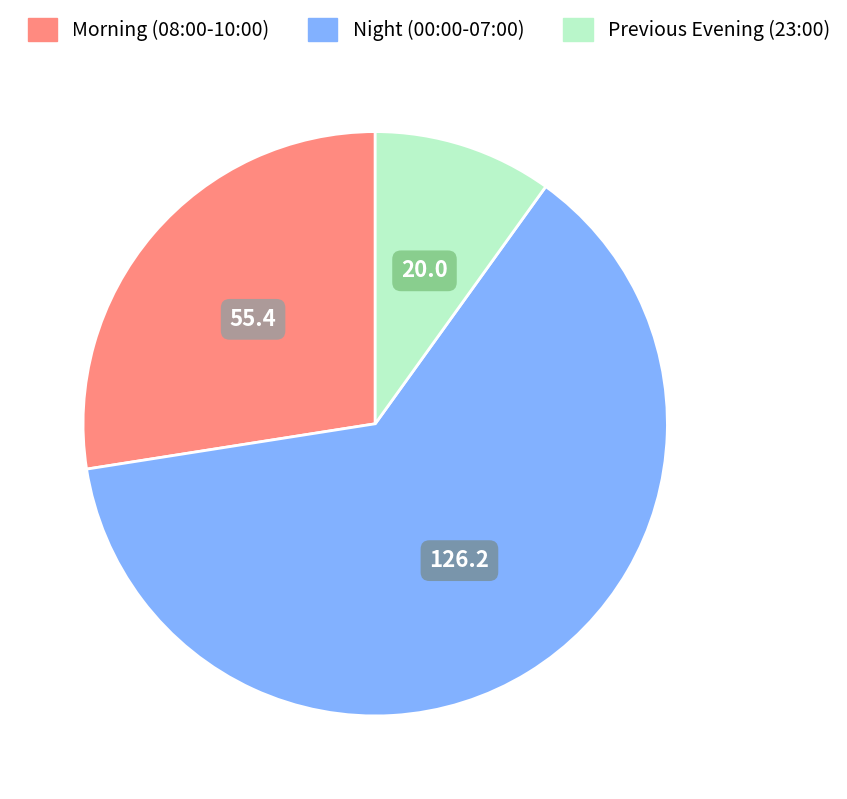

Is there any slice that represents more than half of the pie?

Yes